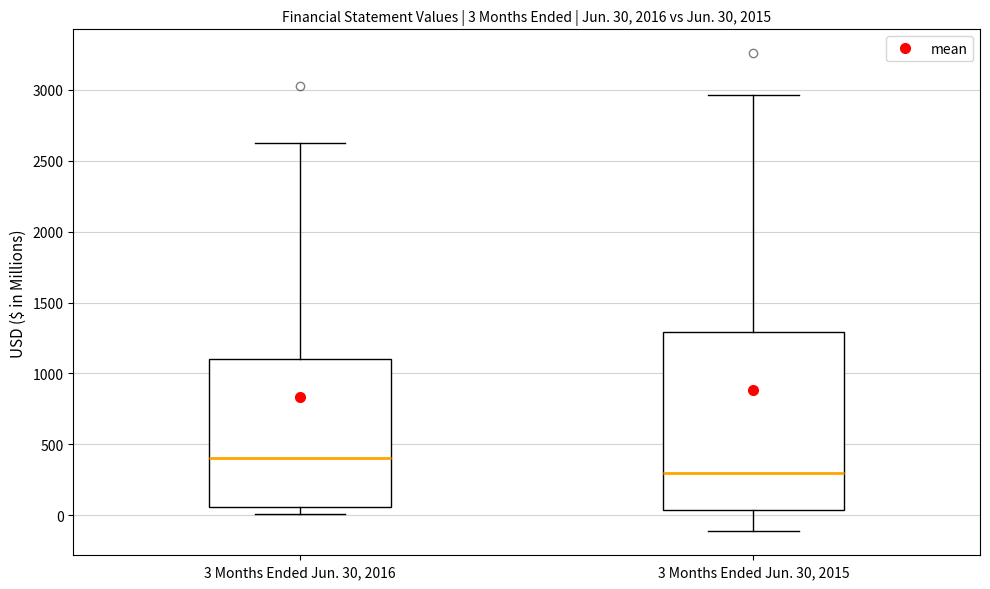

Which box's median line is the highest?

3 Months Ended Jun. 30, 2016